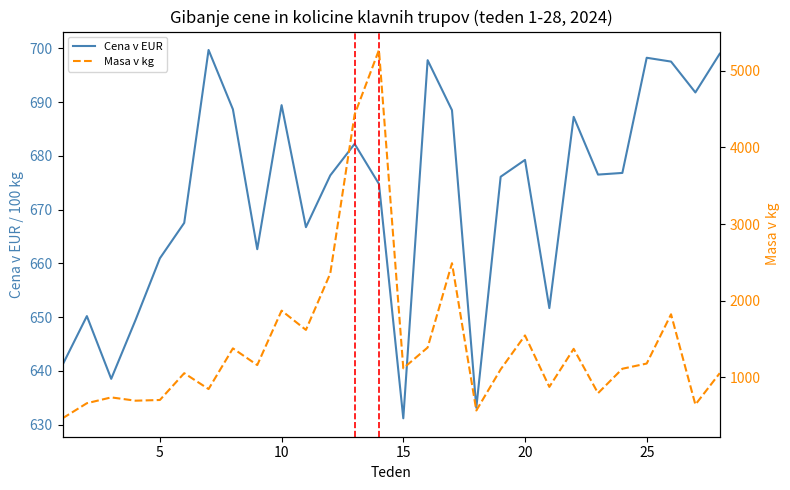

True or false: Cena v EUR has a value of 232.5 at 25.

False